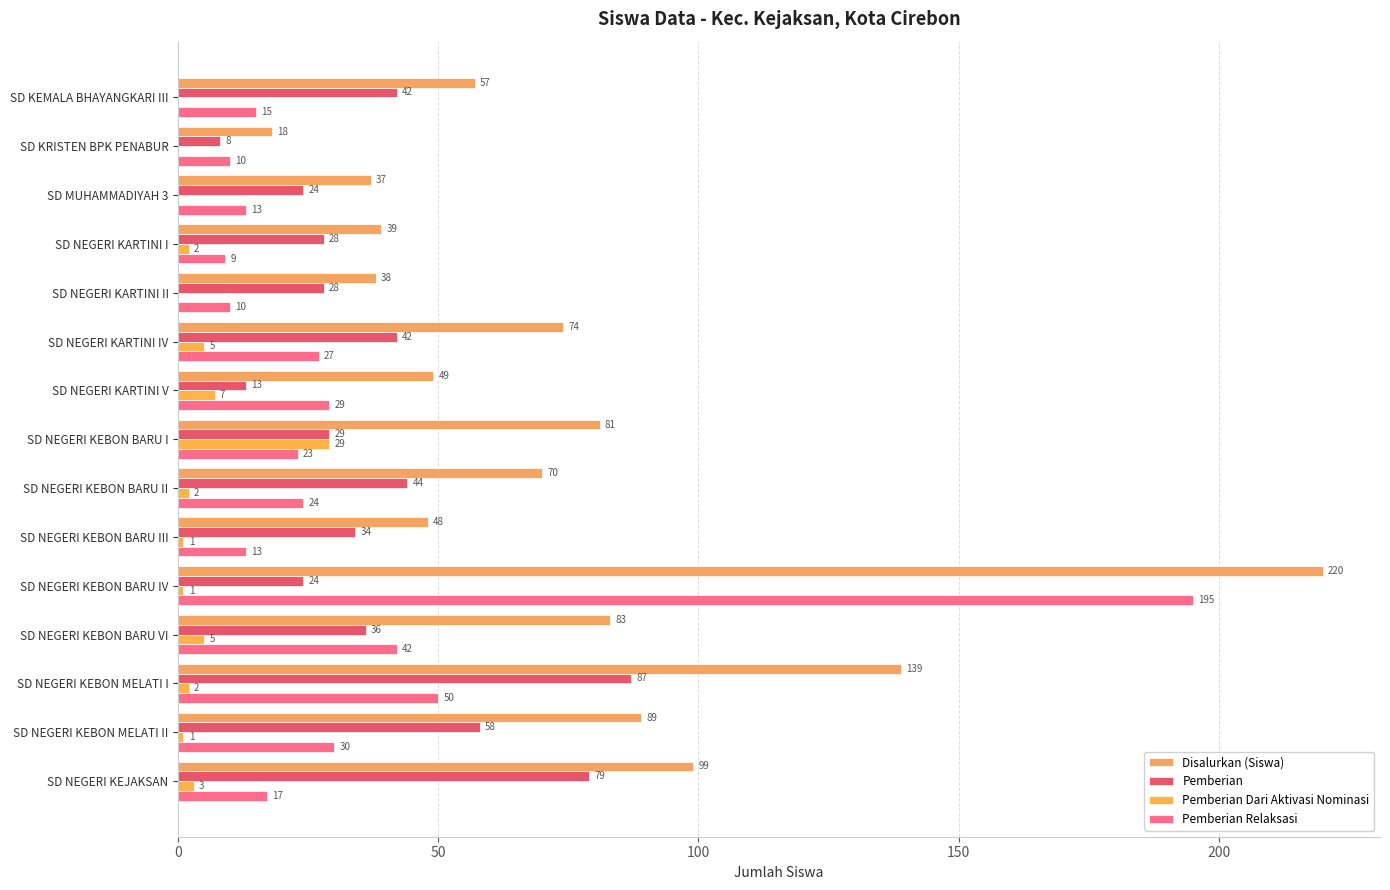

What is the average value of the Disalurkan (Siswa) series?

76